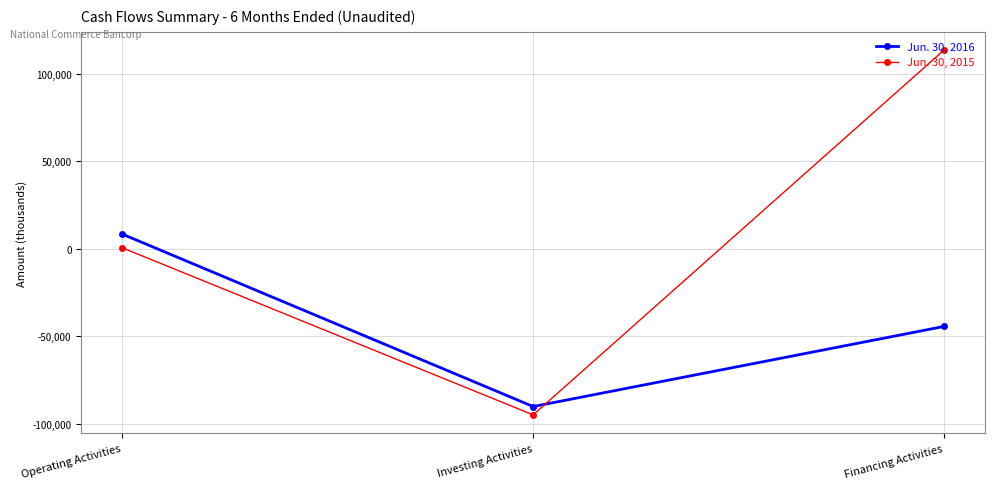

How many data points in Jun. 30, 2015 are less than 476?

1